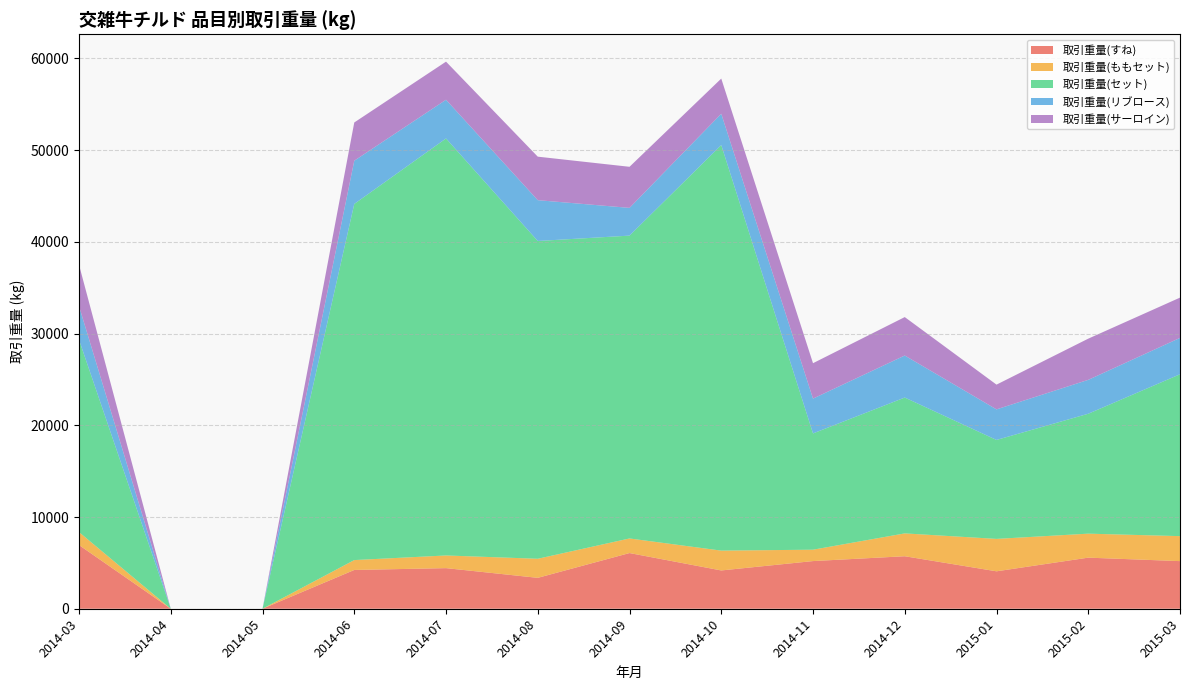

Reading left to right, what are all the values shown in this chart?

取引重量(すね): 6943.1	0.0	0.0	4228.0	4427.1	3369.3	6072.0	4175.0	5197.0	5724.0	4081.0	5571.0	5192.0
取引重量(ももセット): 1414.9	0.0	0.0	1078.2	1381.7	2080.0	1592.0	2163.0	1241.0	2492.0	3535.0	2616.0	2725.0
取引重量(セット): 20969.3	0.0	0.0	38833.1	45470.7	34650.9	33021.0	44222.0	12679.0	14812.0	10789.0	13075.0	17651.0
取引重量(リブロース): 3666.6	0.0	0.0	4712.5	4221.1	4450.6	3025.0	3413.0	3795.0	4583.0	3333.0	3696.0	3964.0
取引重量(サーロイン): 4509.1	0.0	0.0	4171.0	4155.2	4744.1	4480.0	3836.0	3862.0	4192.0	2699.0	4492.0	4393.0